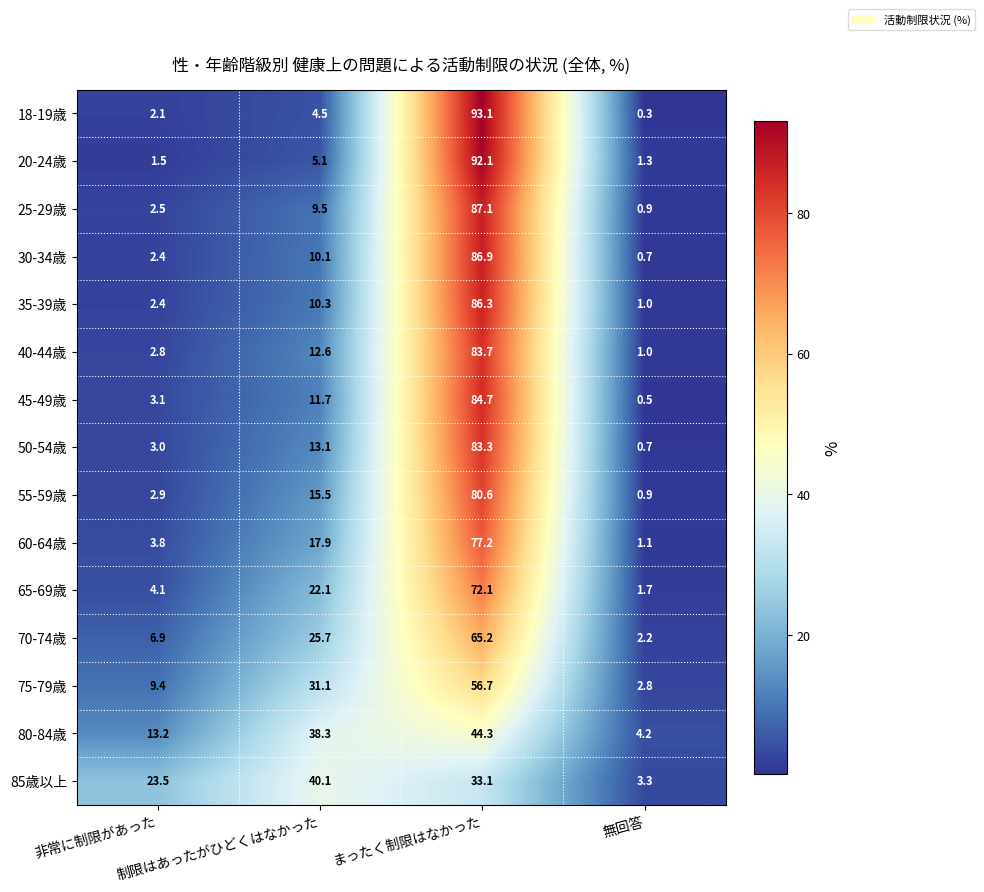

Which series changed the most between 非常に制限があった and まったく制限はなかった?

18-19歳